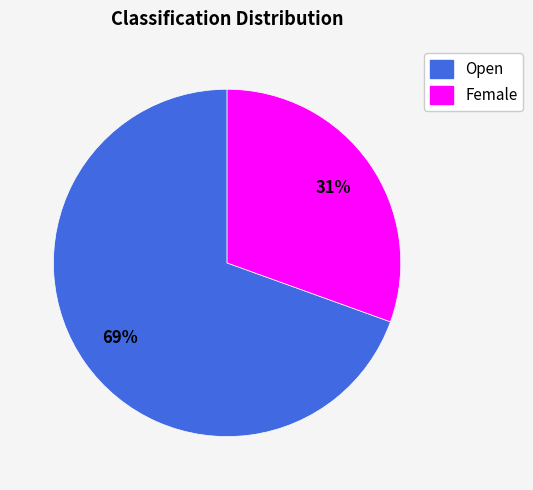

To the nearest percent, what is the average slice percentage?

50%